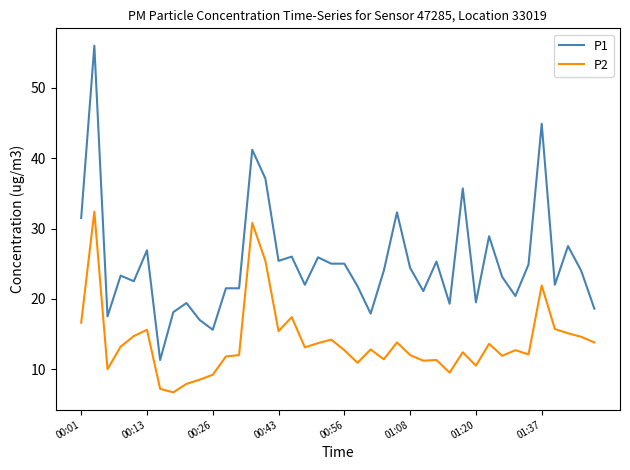

List the series in order of their overall mean, highest first.

P1, P2